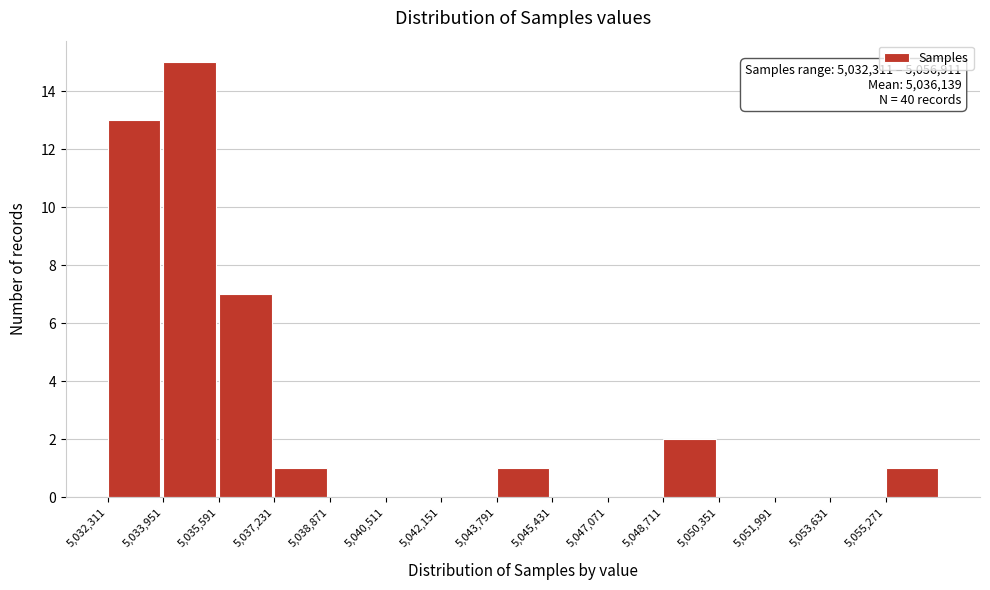

Which range on the x-axis has the tallest bar?

5034000 to 5035600